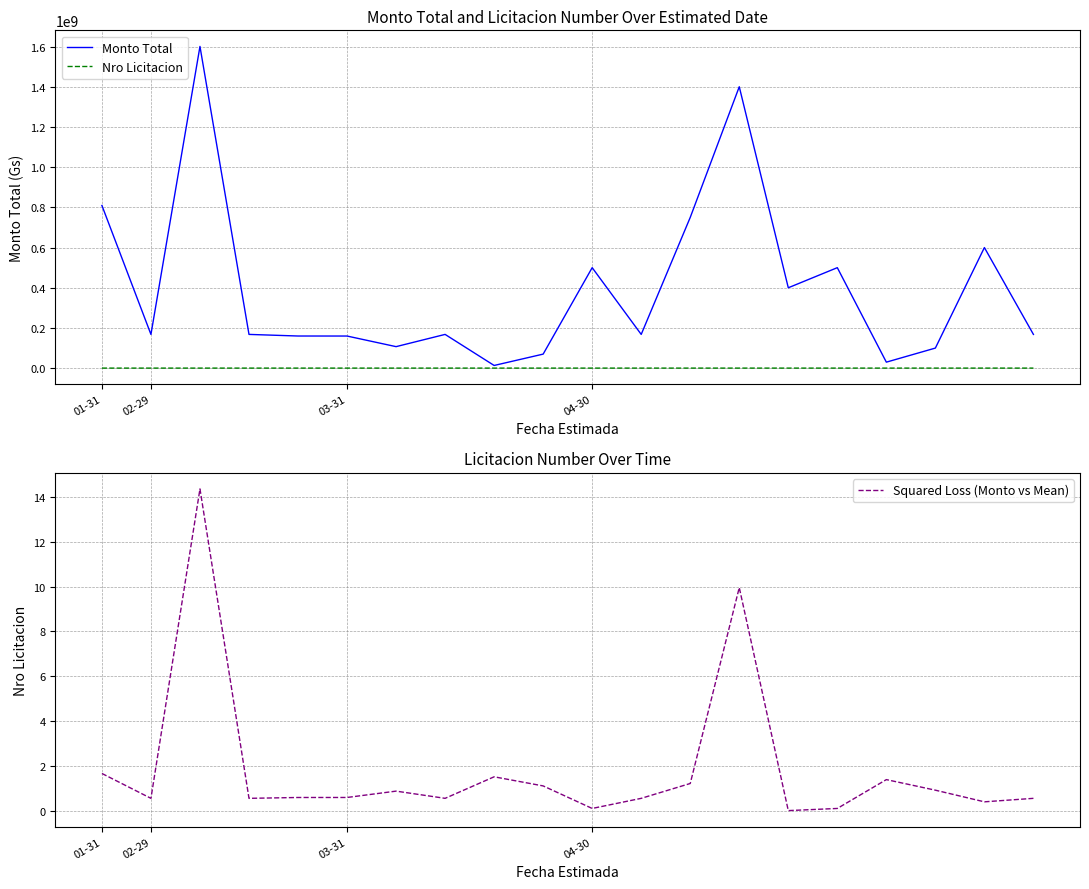

Is it true that Nro Licitacion equals 114620.9 at 01-31?

False